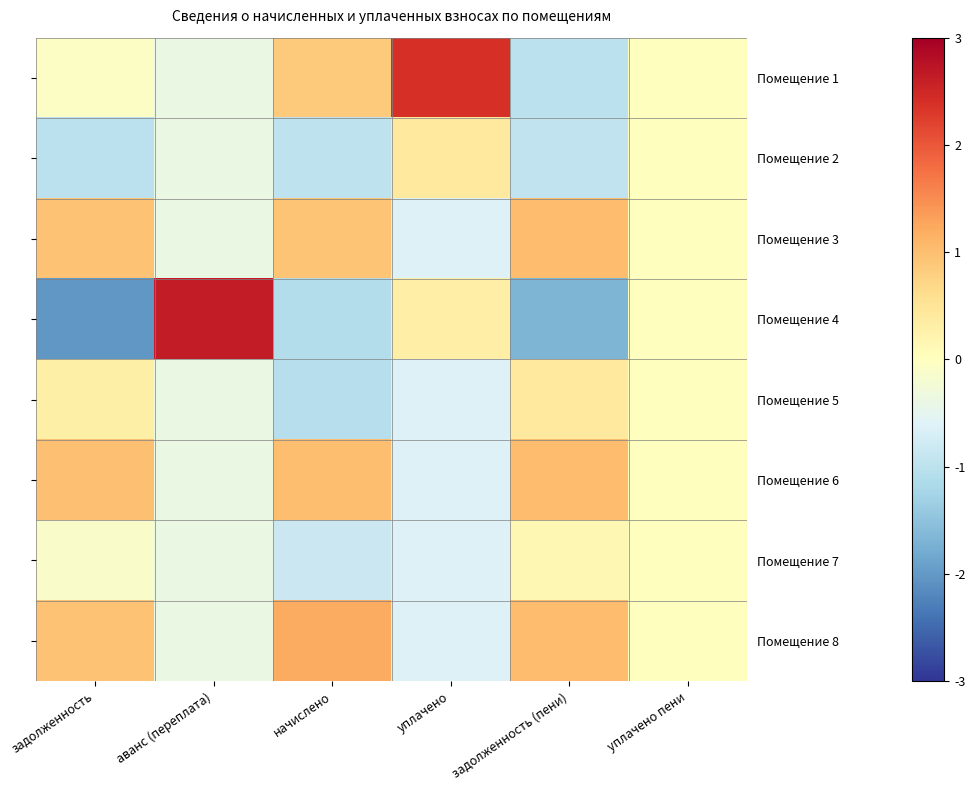

Reading right to left, list all the values displayed in this chart.

Помещение 1: уплачено пени=0.0	задолженность (пени)=-1.0	уплачено=2.4	начислено=0.9	аванс (переплата)=-0.4	задолженность=-0.1
Помещение 2: уплачено пени=0.0	задолженность (пени)=-0.9	уплачено=0.4	начислено=-1.0	аванс (переплата)=-0.4	задолженность=-1.0
Помещение 3: уплачено пени=0.0	задолженность (пени)=1.0	уплачено=-0.6	начислено=0.9	аванс (переплата)=-0.4	задолженность=1.0
Помещение 4: уплачено пени=0.0	задолженность (пени)=-1.7	уплачено=0.3	начислено=-1.1	аванс (переплата)=2.6	задолженность=-2.0
Помещение 5: уплачено пени=0.0	задолженность (пени)=0.4	уплачено=-0.6	начислено=-1.1	аванс (переплата)=-0.4	задолженность=0.3
Помещение 6: уплачено пени=0.0	задолженность (пени)=1.0	уплачено=-0.6	начислено=1.0	аванс (переплата)=-0.4	задолженность=1.0
Помещение 7: уплачено пени=0.0	задолженность (пени)=0.1	уплачено=-0.6	начислено=-0.8	аванс (переплата)=-0.4	задолженность=-0.1
Помещение 8: уплачено пени=0.0	задолженность (пени)=1.0	уплачено=-0.6	начислено=1.2	аванс (переплата)=-0.4	задолженность=1.0